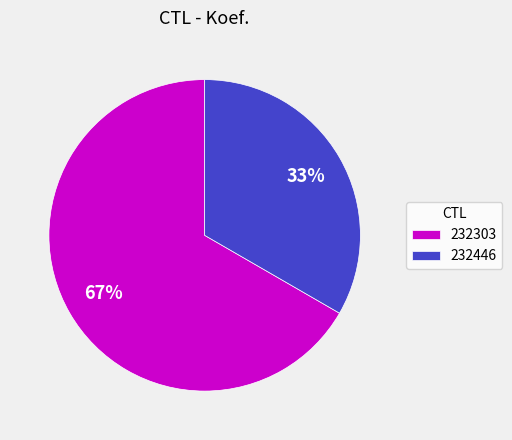

How many slices are in this pie chart?

2